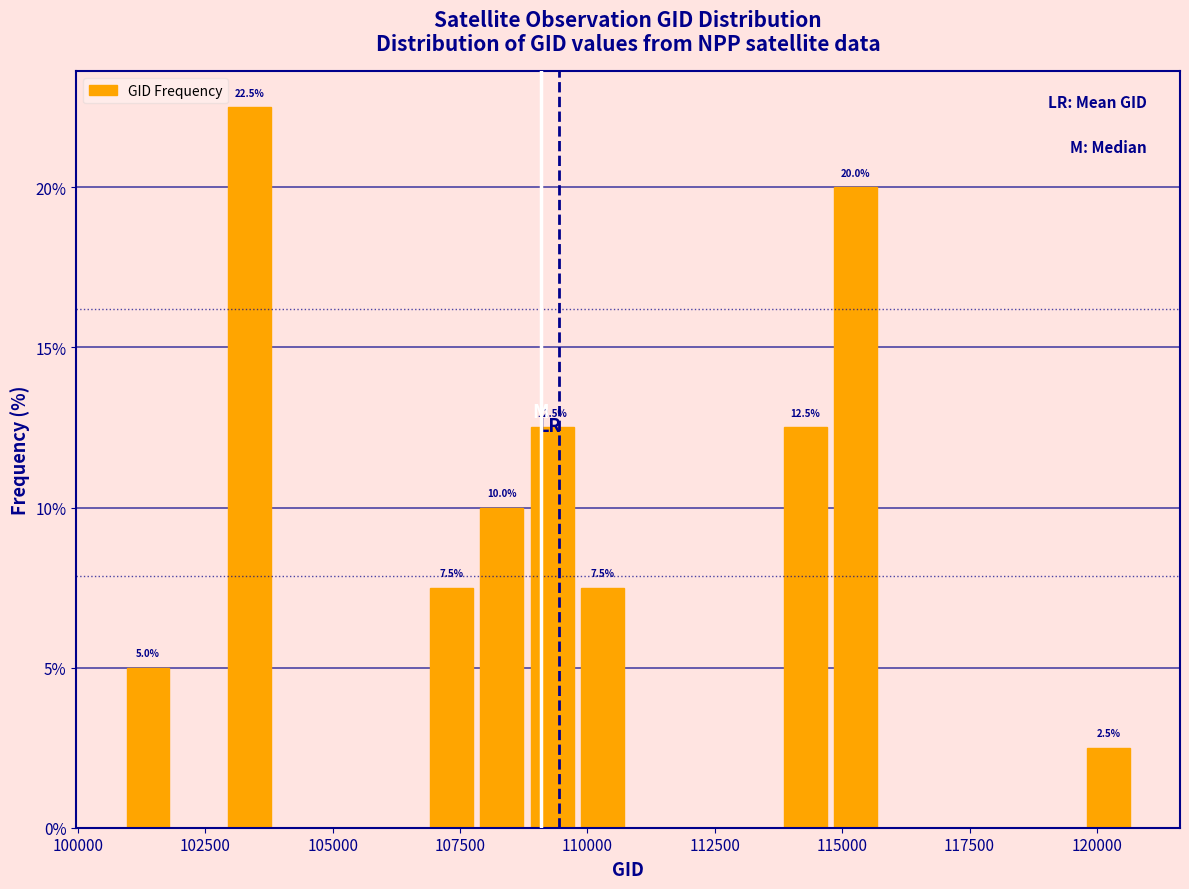

Read against the x-axis, roughly where is the centre of the tallest bar?

103500